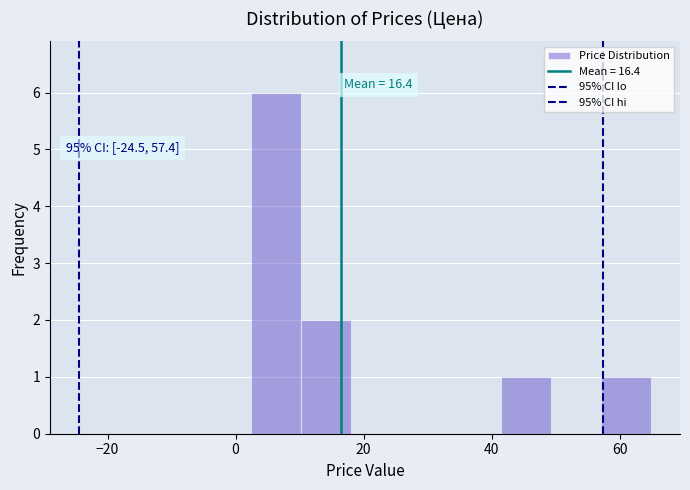

Read against the x-axis, roughly where is the centre of the tallest bar?

6